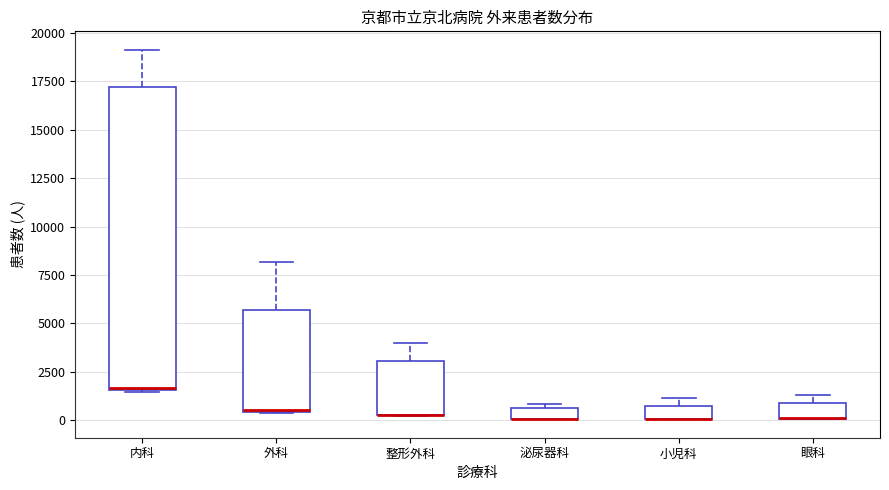

Where is the lower edge of the box for 泌尿器科 on the y-axis? The values are not printed on the chart, so give them approximately, as read against the axis.

0